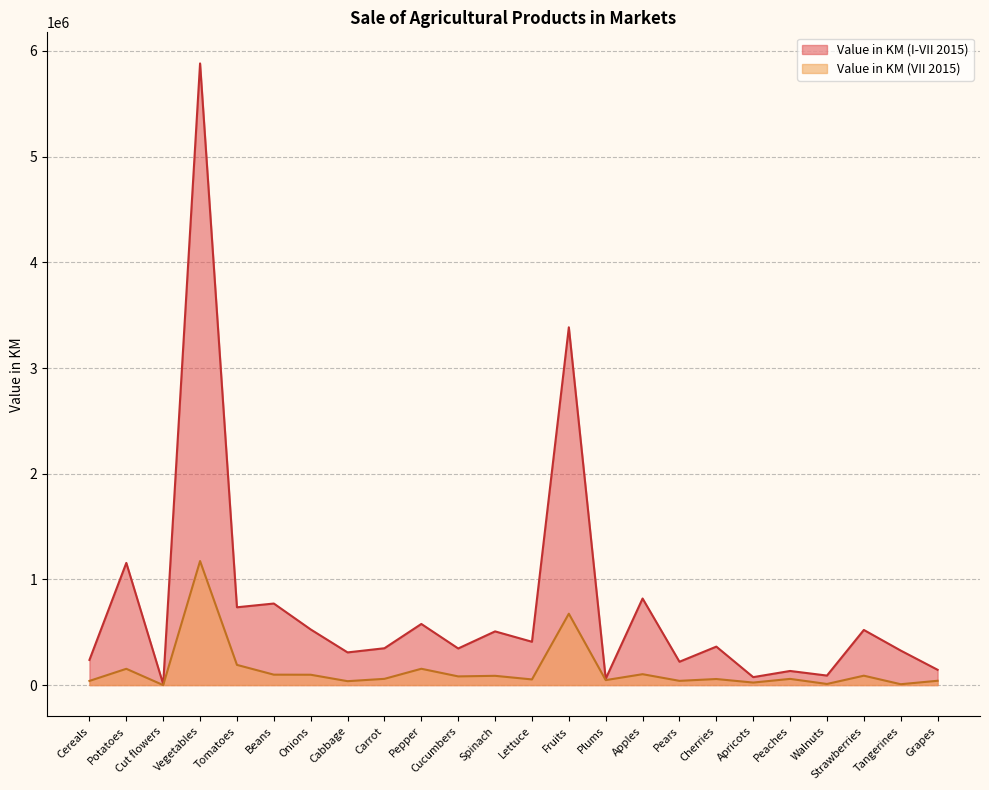

Reading right to left, extract all data points from this chart.

Value in KM (I-VII 2015): Grapes=144910.0	Tangerines=326817.0	Strawberries=521804.0	Walnuts=90160.0	Peaches=133748.0	Apricots=75345.0	Cherries=364108.0	Pears=221021.0	Apples=819341.0	Plums=59807.0	Fruits=3385373.0	Lettuce=410108.0	Spinach=508175.0	Cucumbers=346603.0	Pepper=578490.0	Carrot=348791.0	Cabbage=309299.0	Onions=526571.0	Beans=771792.0	Tomatoes=736390.0	Vegetables=5882183.0	Cut flowers=9450.0	Potatoes=1156173.0	Cereals=238108.0
Value in KM (VII 2015): Grapes=41015.0	Tangerines=8310.0	Strawberries=89105.0	Walnuts=10760.0	Peaches=58792.0	Apricots=23999.0	Cherries=57540.0	Pears=40325.0	Apples=103239.0	Plums=47177.0	Fruits=675544.0	Lettuce=53694.0	Spinach=87855.0	Cucumbers=82417.0	Pepper=154572.0	Carrot=59250.5	Cabbage=37178.0	Onions=98048.0	Beans=98778.0	Tomatoes=191318.0	Vegetables=1173836.5	Cut flowers=0.0	Potatoes=154177.0	Cereals=39657.0